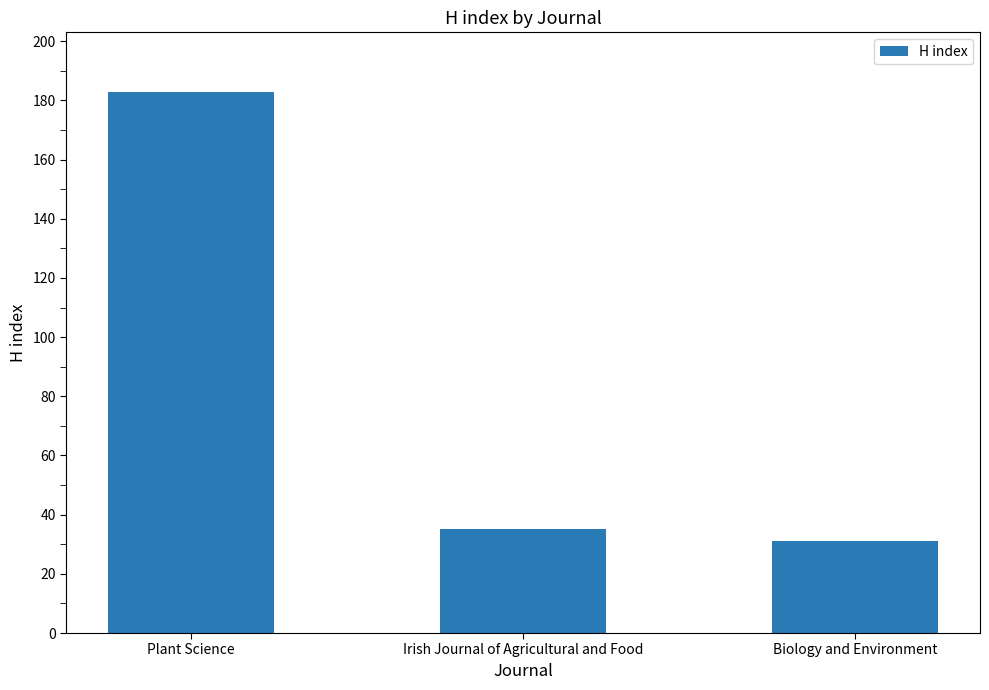

What is the approximate value at Irish Journal of Agricultural and Food, to the nearest 50?

50